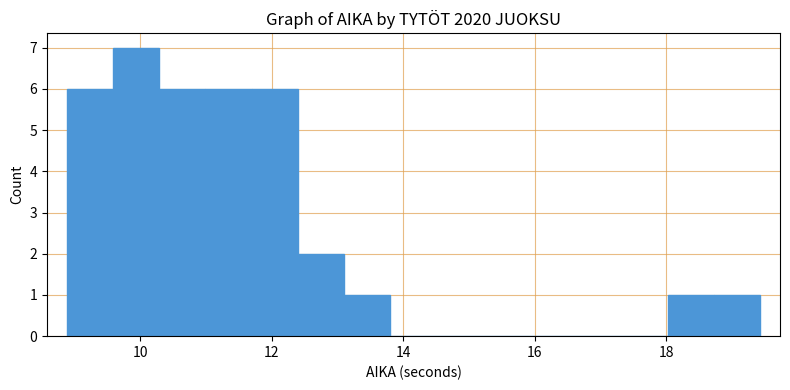

Around what value on the x-axis is the tallest bar? Give the approximate position of its centre, as read against the axis.

10.0